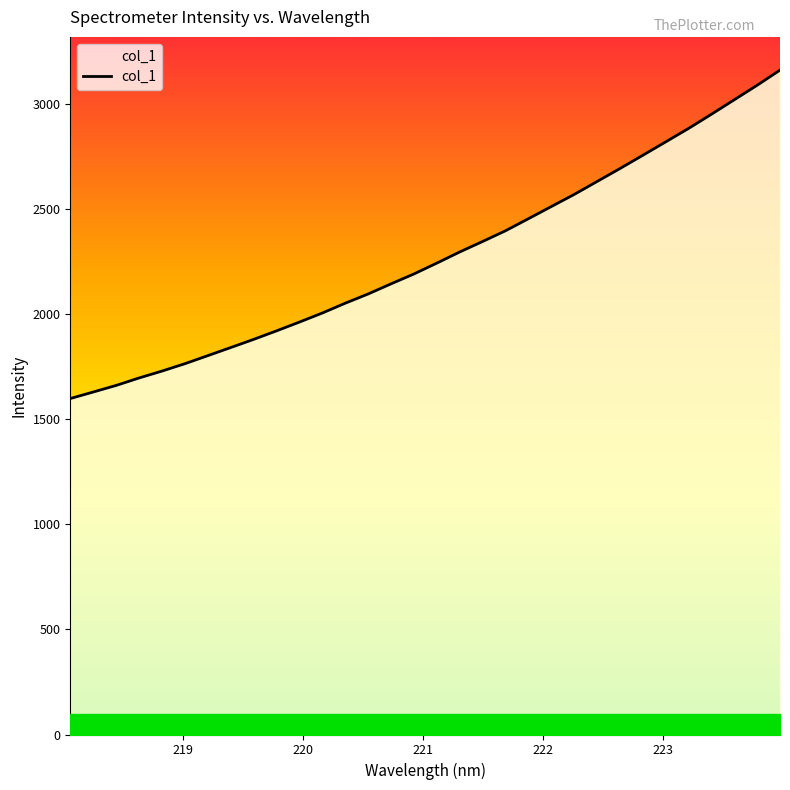

What is the smallest value displayed?

1597.3